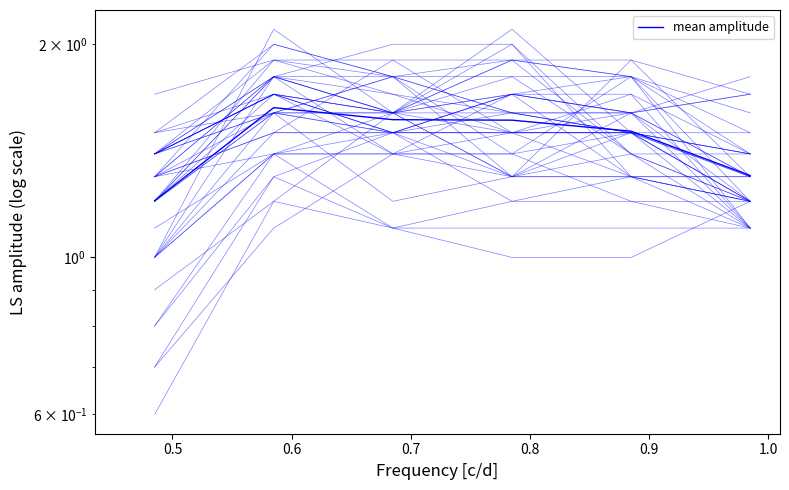

Count the values in the range 1 to 2.

6